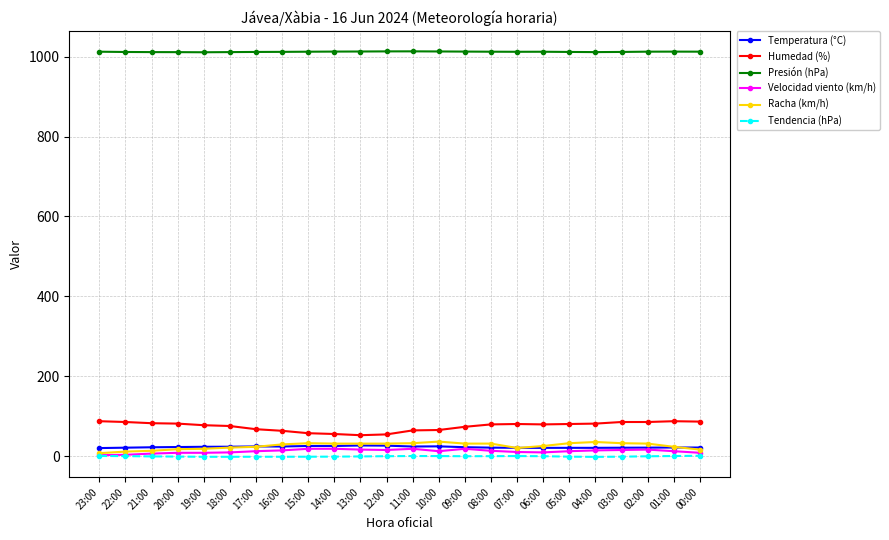

What is the highest value of the Humedad (%) series?

88.0